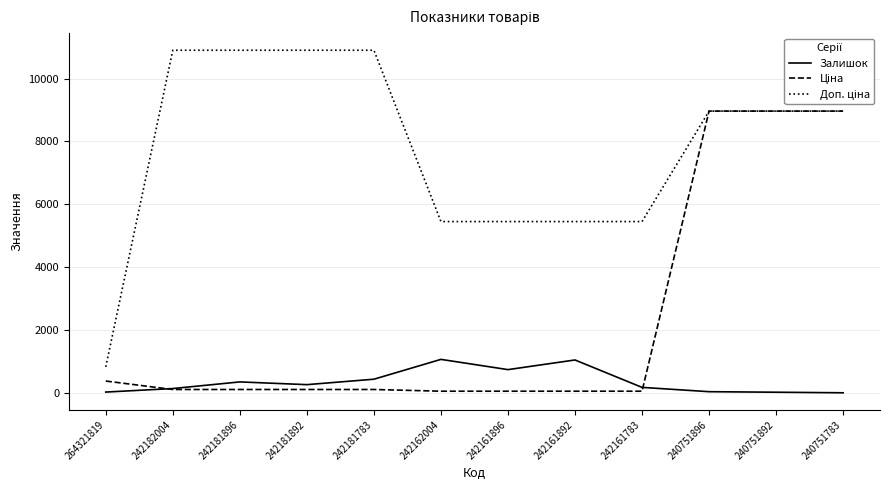

Is it true that Залишок equals 263.0 at 242181892?

True